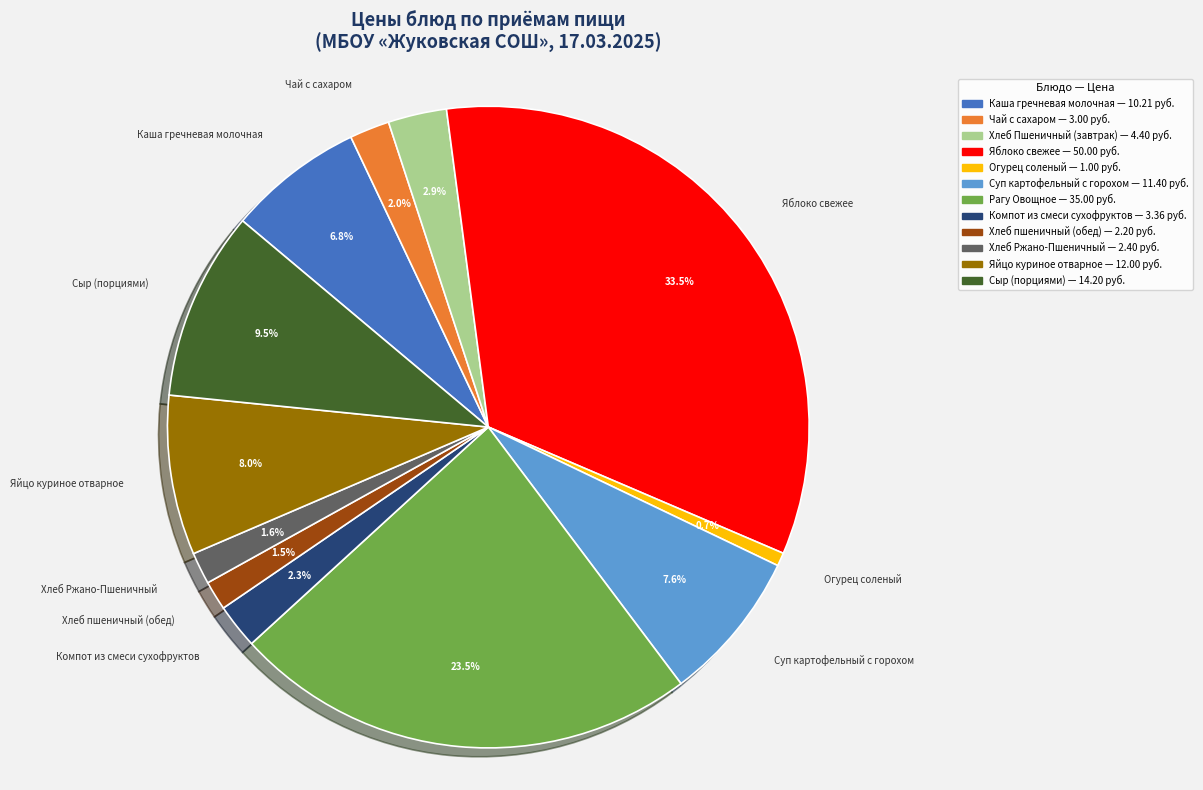

How many slices are in this pie chart?

12